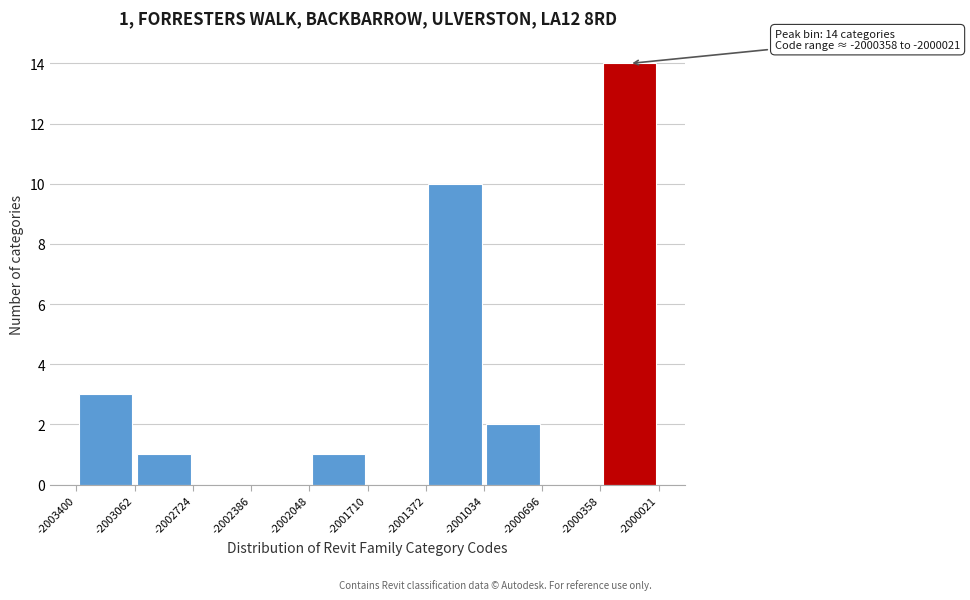

Over which range of the x-axis is the bar tallest?

-2000358 to -2000021